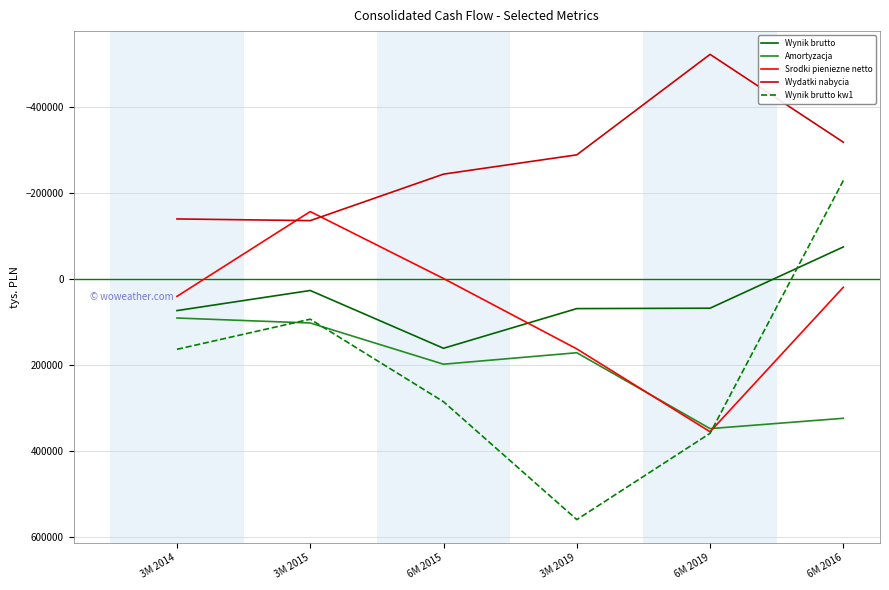

Which series has the widest spread of values?

Wynik brutto kw1